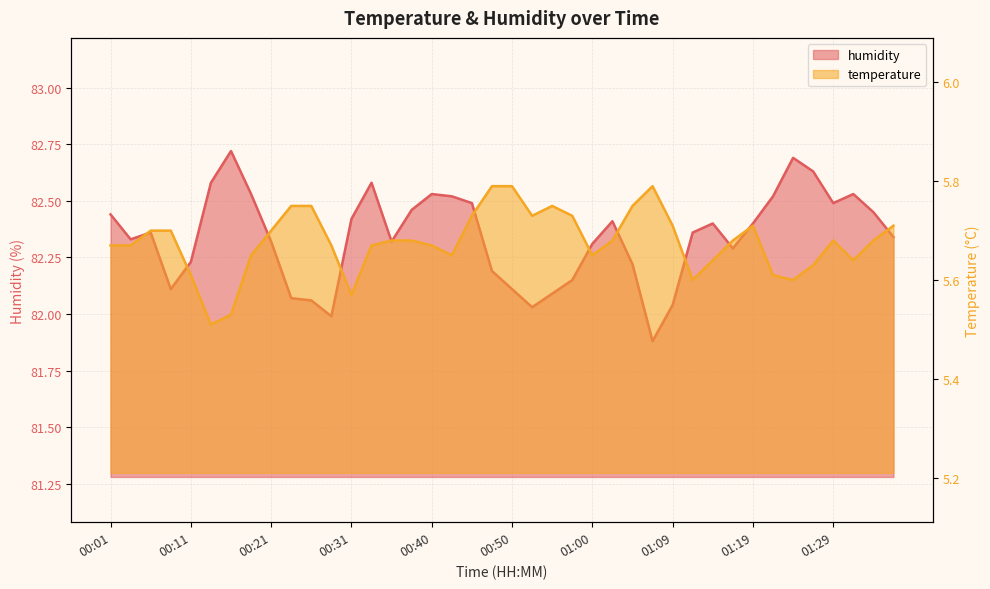

What is the sum of the humidity values at 01:02 and 01:14?

164.8